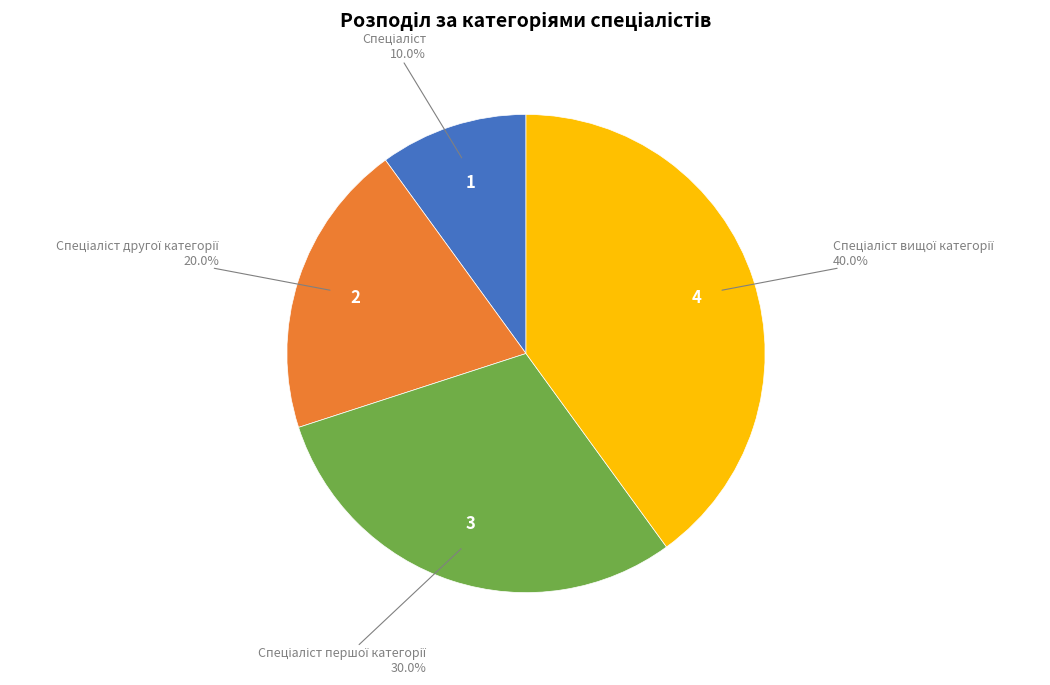

To the nearest percent, what is the average slice percentage?

25%